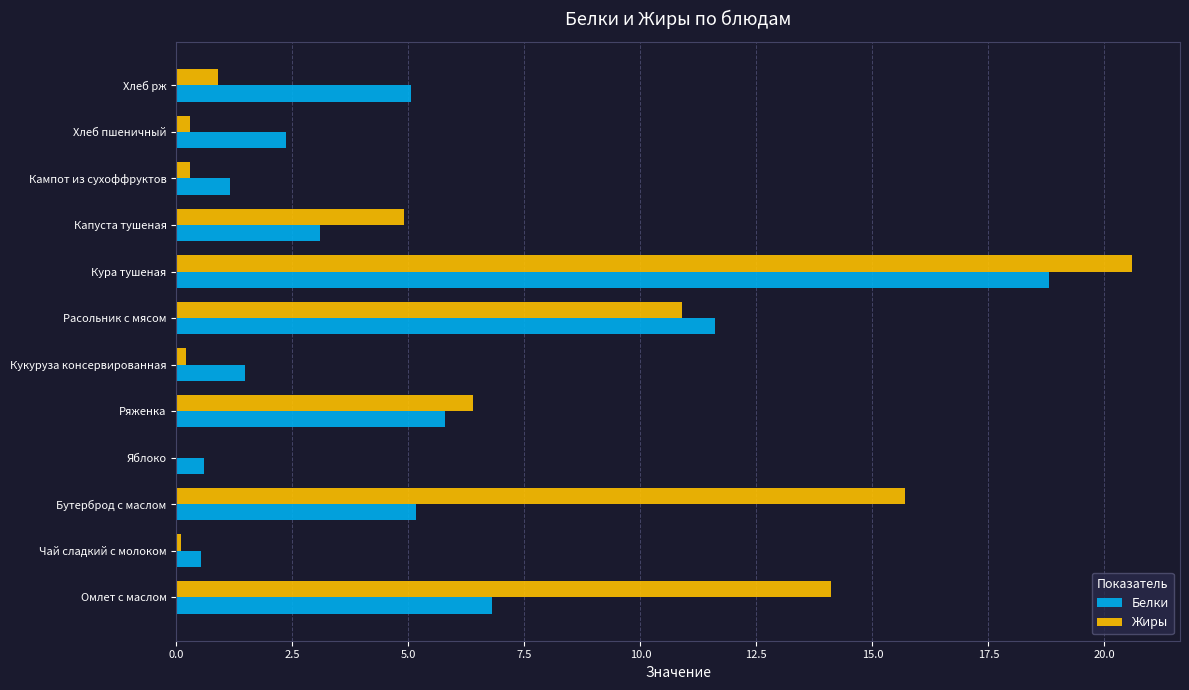

What is the sum of the Белки values at Ряженка and Яблоко?

6.4